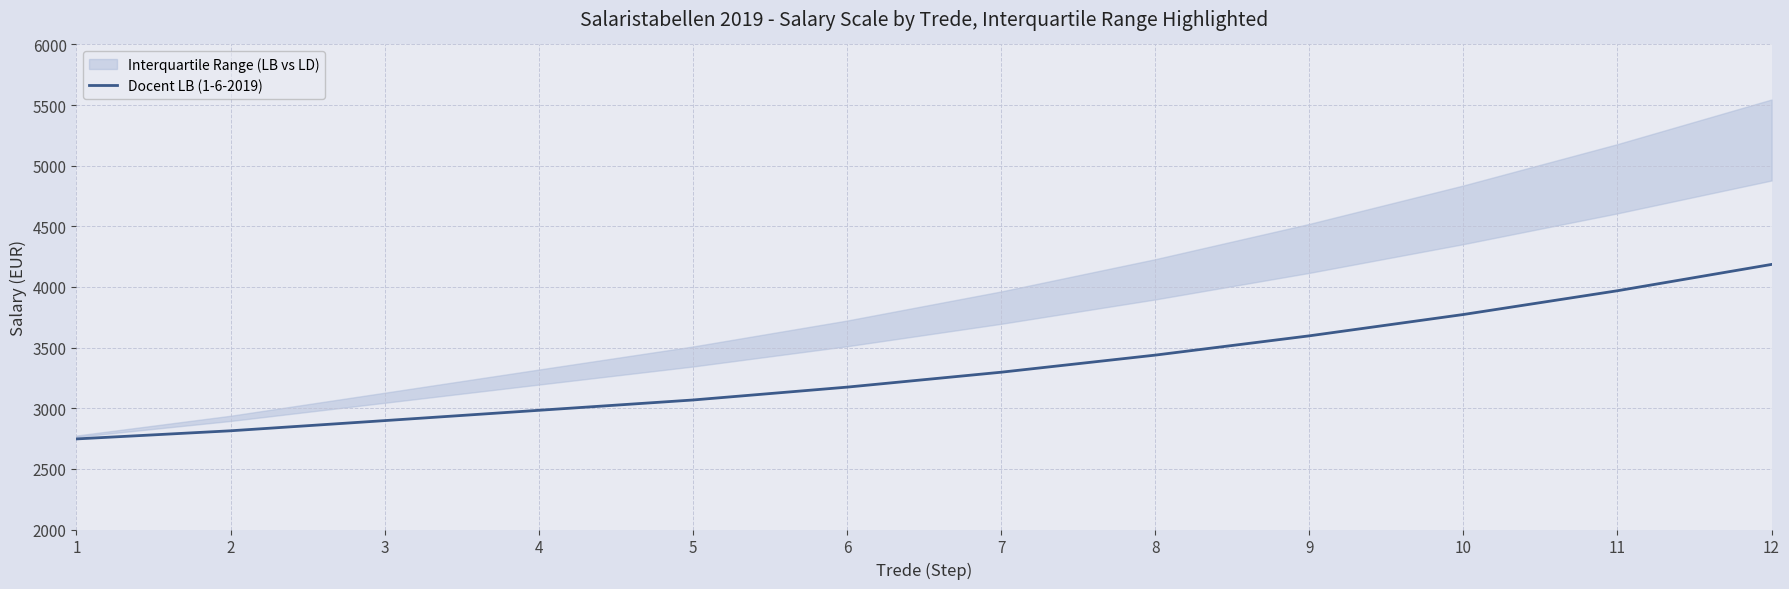

Reading left to right, what are all the values shown in this chart?

2747	2814	2898	2983	3068	3174	3297	3438	3597	3773	3969	4186